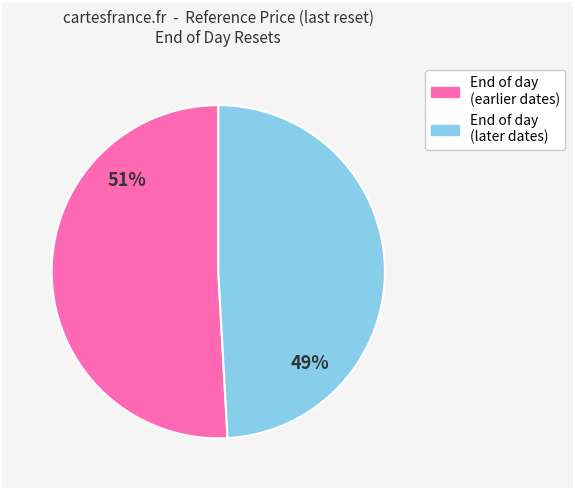

To the nearest percent, what is the average slice percentage?

50%